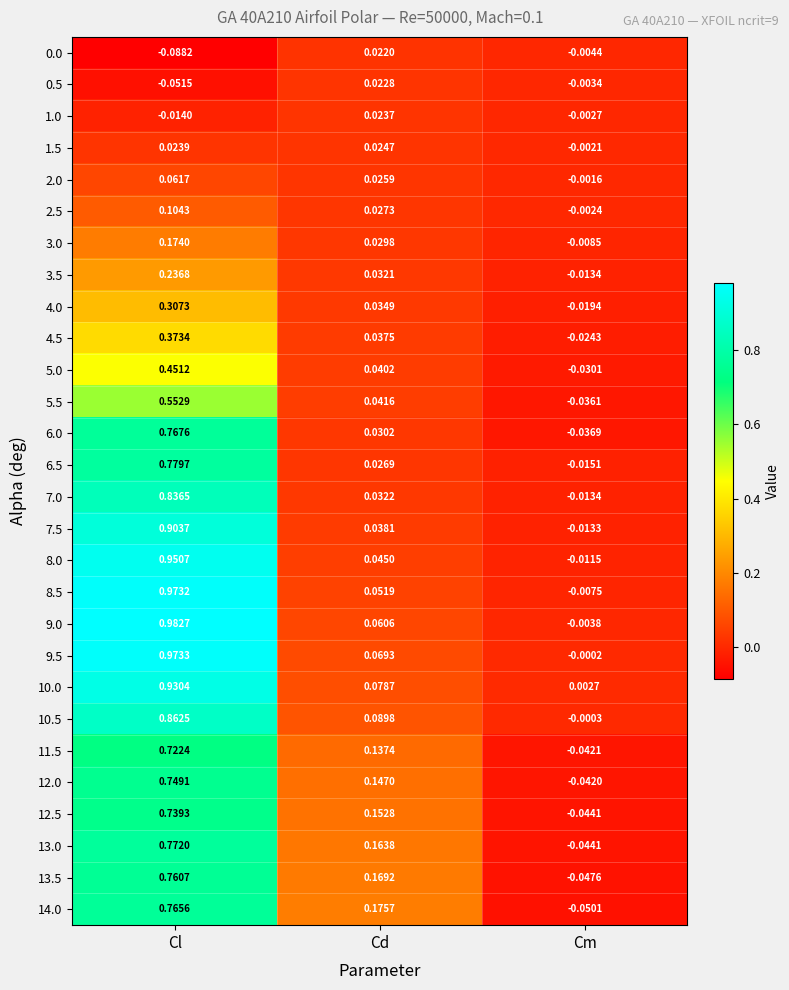

Rank the categories by 9.5 value from lowest to highest.

Cm, Cd, Cl